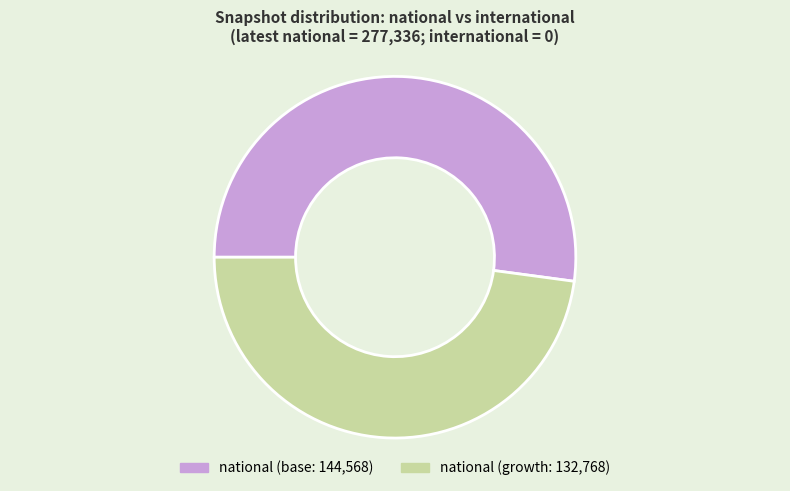

Does any single category account for the majority?

Yes